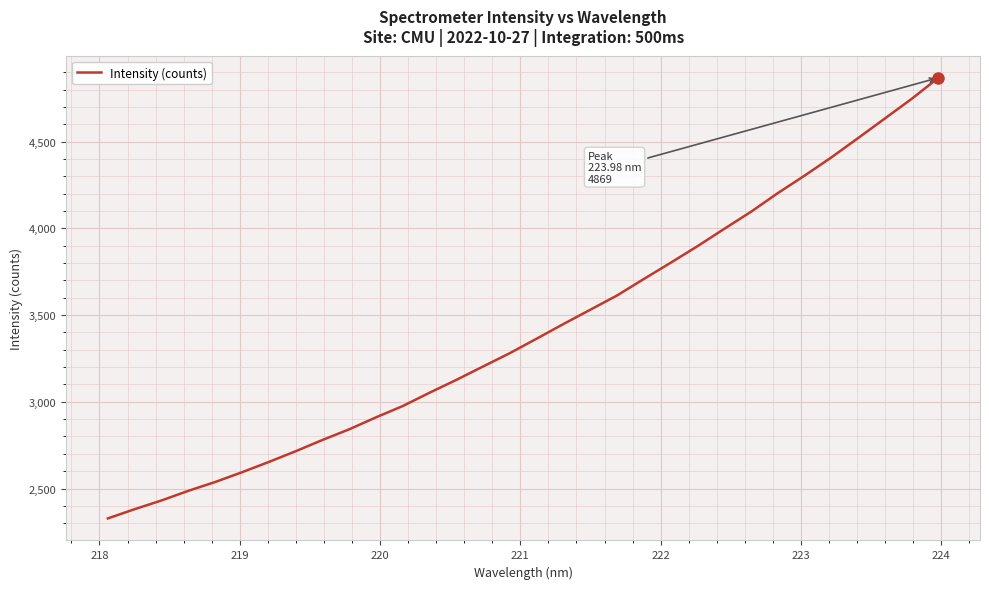

What is the minimum value shown in the chart?

2327.6